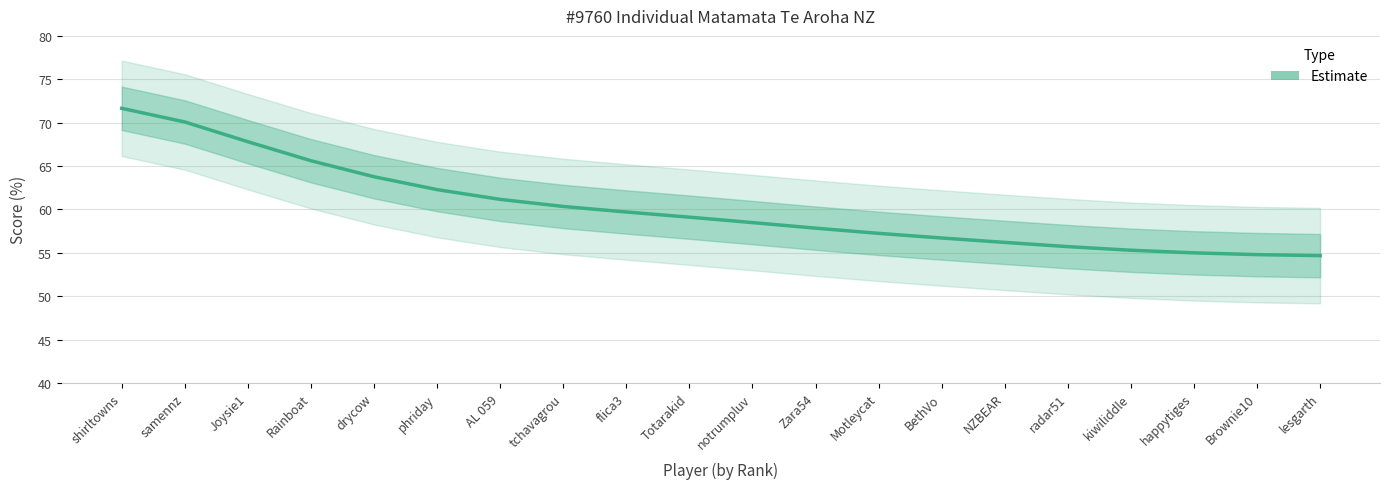

Which label corresponds to the smallest value in the chart?

lesgarth